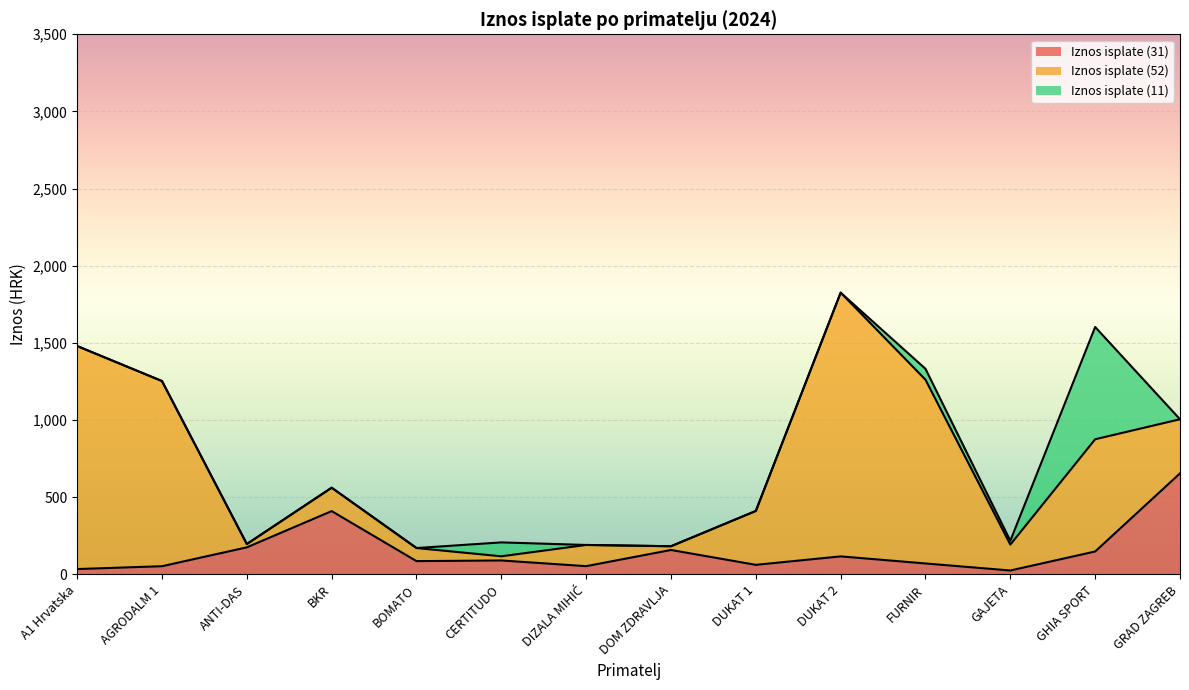

What position from the right is BKR?

11